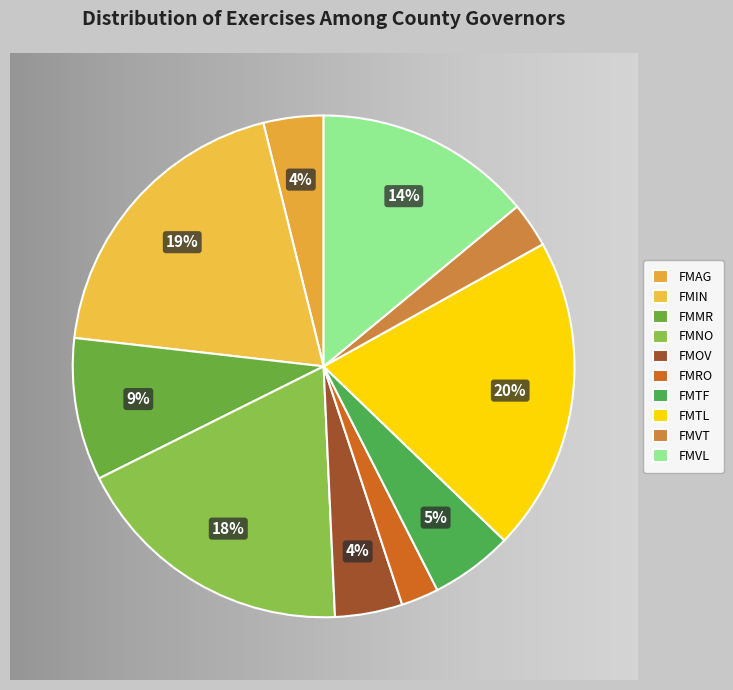

What percentage is the FMOV slice, to the nearest percent?

4%